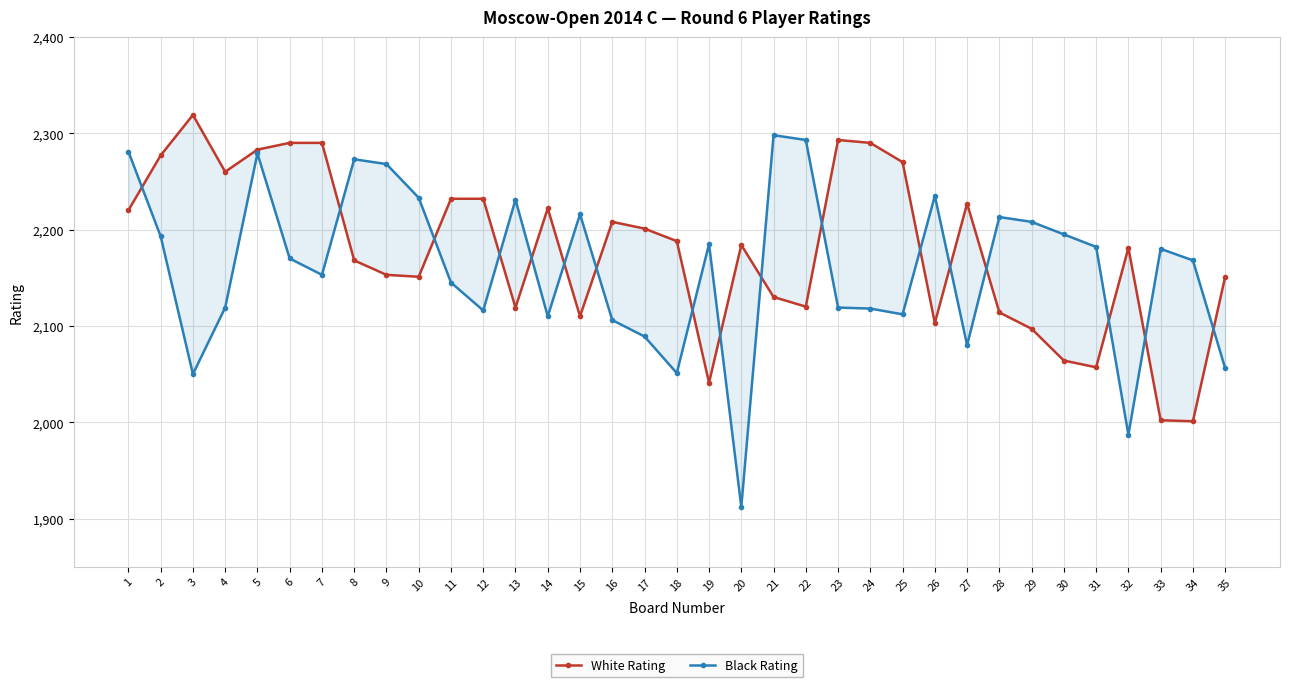

Reading left to right, extract all data points from this chart.

White Rating: 2220	2277	2319	2260	2283	2290	2290	2168	2153	2151	2232	2232	2119	2222	2110	2208	2201	2188	2041	2184	2130	2120	2293	2290	2270	2103	2227	2114	2097	2064	2057	2181	2002	2001	2151
Black Rating: 2281	2193	2050	2119	2279	2170	2153	2273	2268	2233	2145	2116	2231	2110	2216	2106	2089	2051	2185	1912	2298	2293	2119	2118	2112	2235	2080	2213	2208	2195	2182	1987	2180	2168	2056